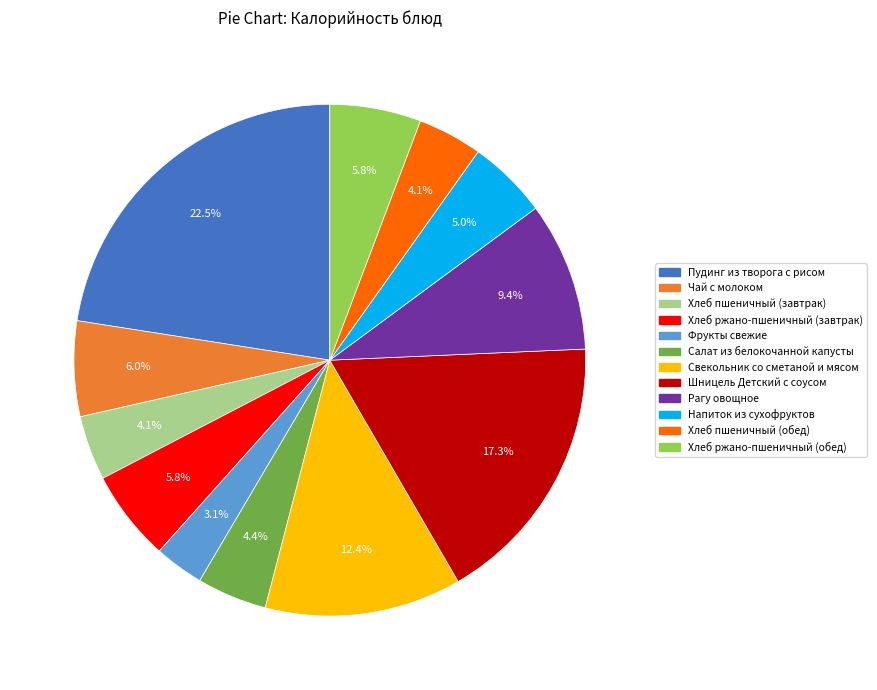

Which slice is the largest?

Пудинг из творога с рисом